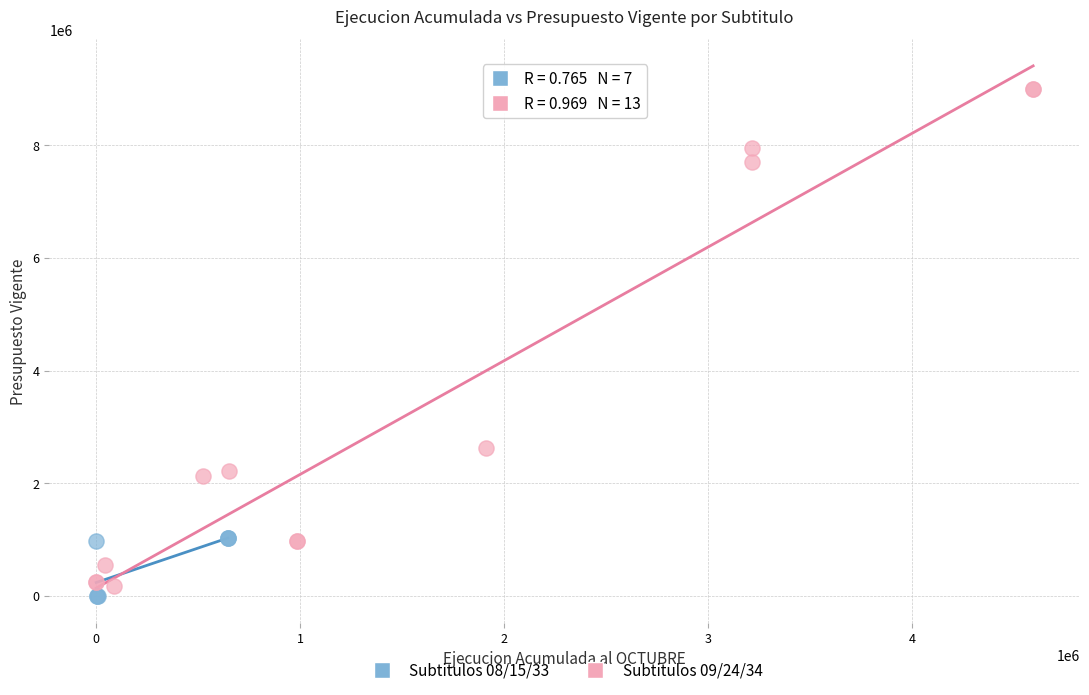

Which series contains the highest Y value?

Subtitulos 09/24/34